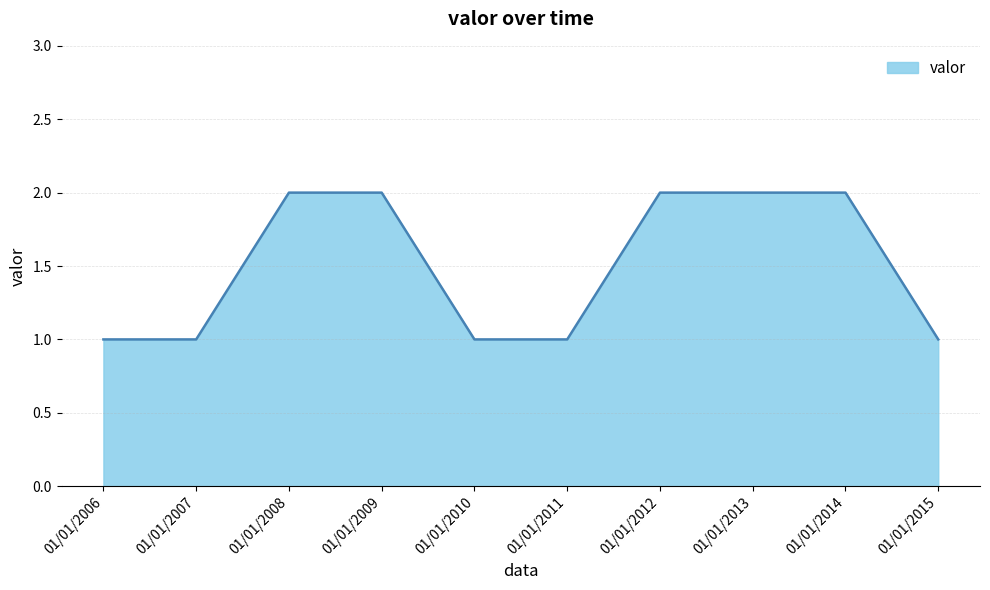

What is the average value?

2